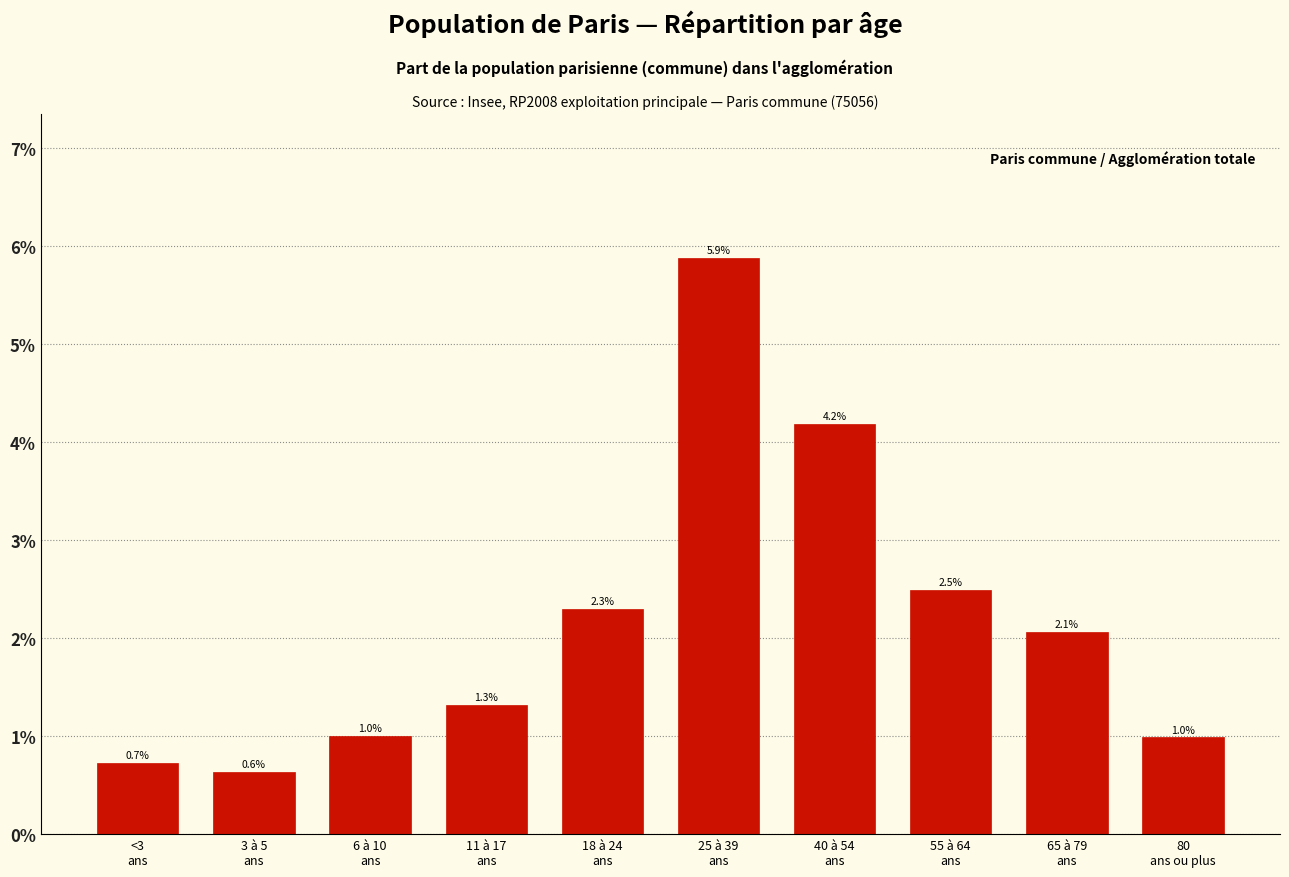

Reading left to right, transcribe all the data shown in this chart.

0.7	0.6	1.0	1.3	2.3	5.9	4.2	2.5	2.1	1.0